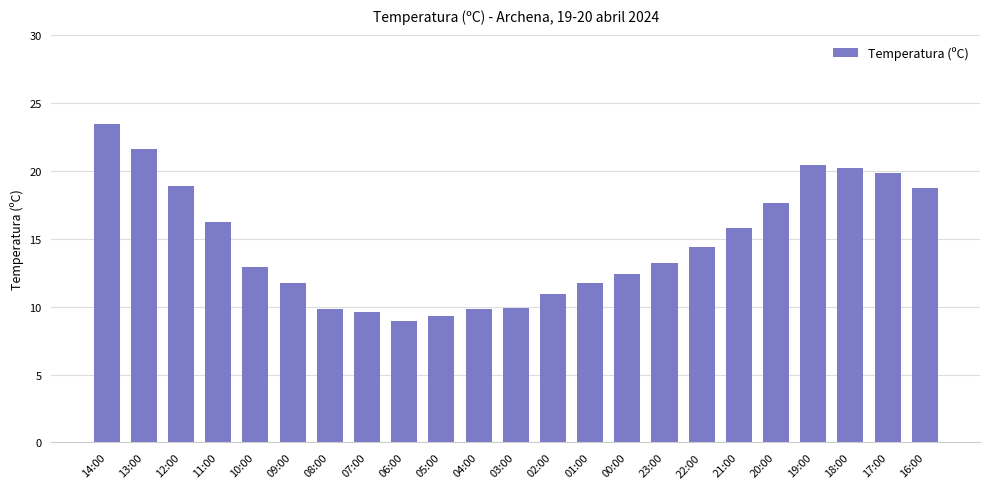

How many distinct data groups are displayed?

1